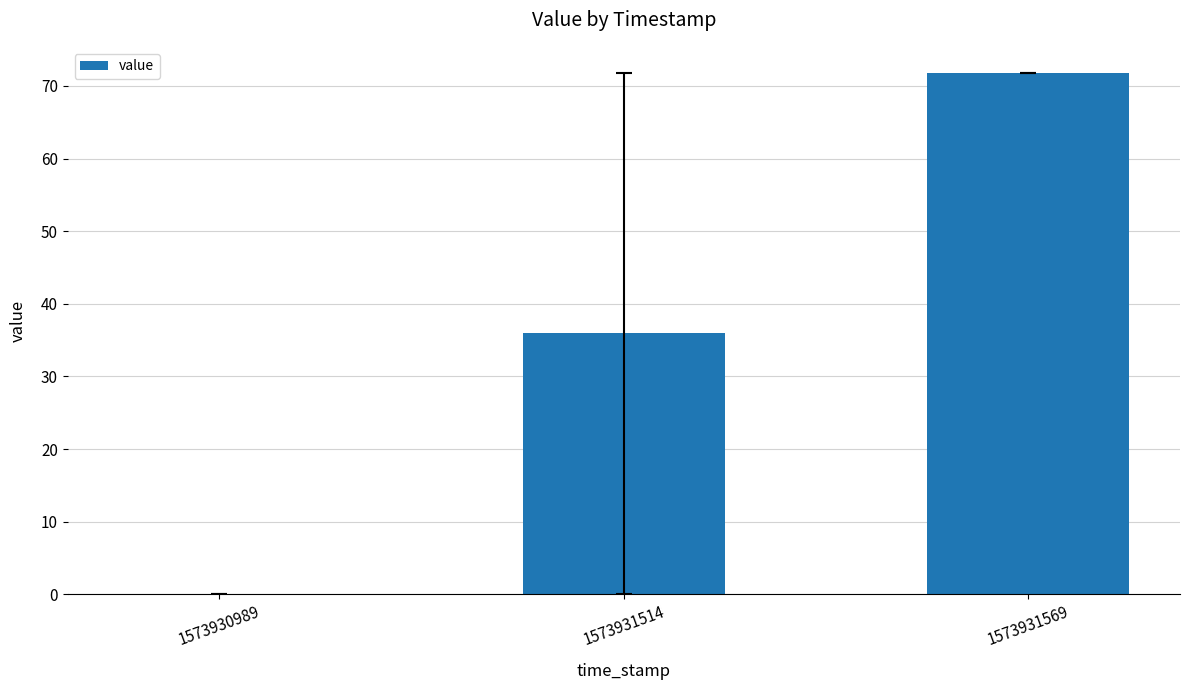

Approximately how many times larger is the value at 1573931514 compared to 1573931569?

0.5